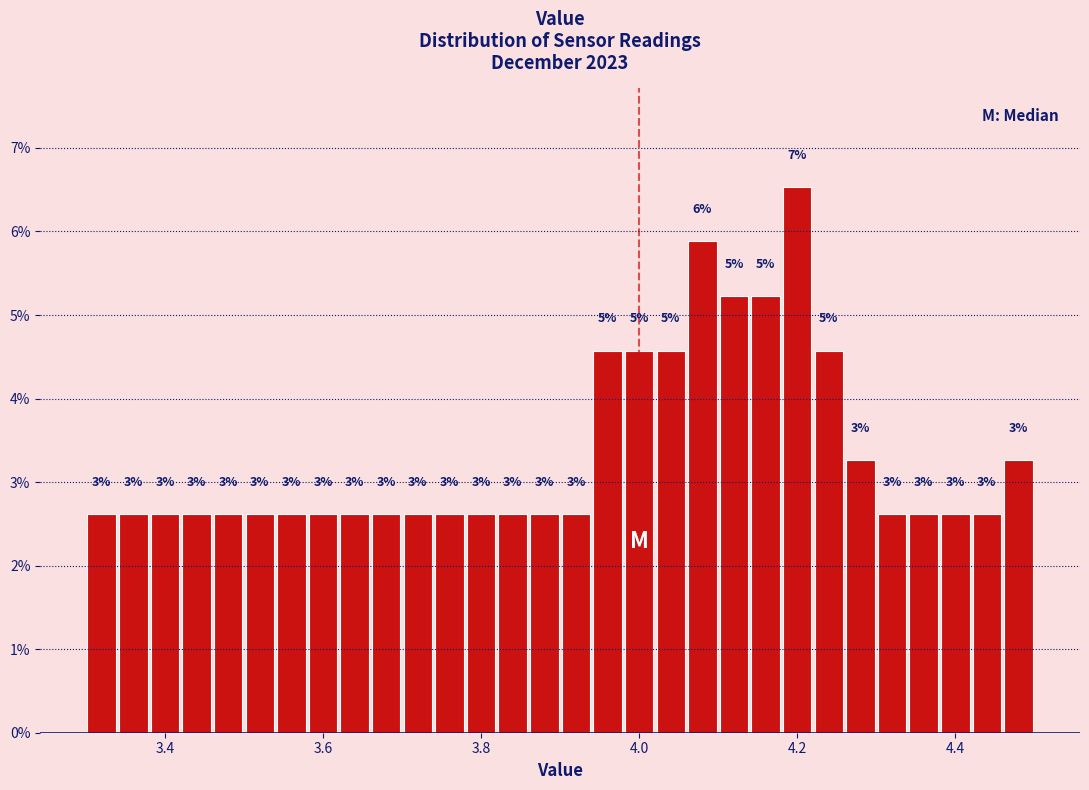

Around what value on the x-axis is the tallest bar? Give the approximate position of its centre, as read against the axis.

4.20